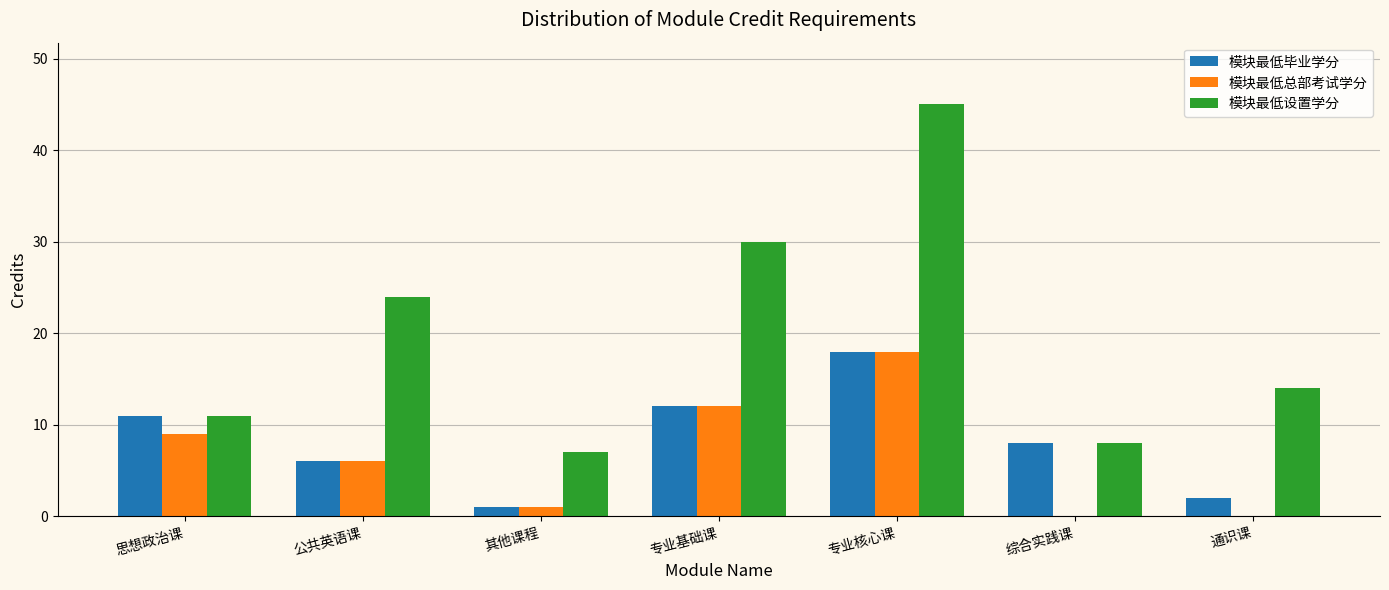

Is the value of 模块最低总部考试学分 at 综合实践课 greater than the value of 模块最低设置学分 at 公共英语课?

No